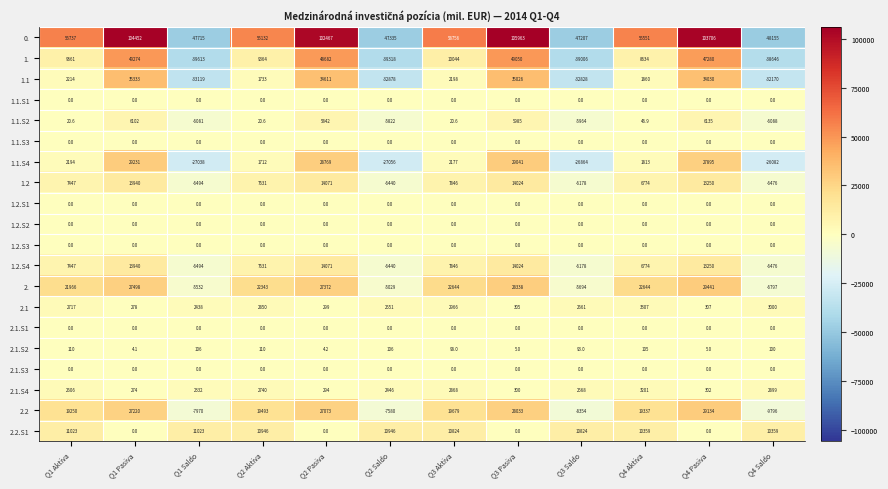

What is the total value across all series at Q2 Aktiva?

141705.6